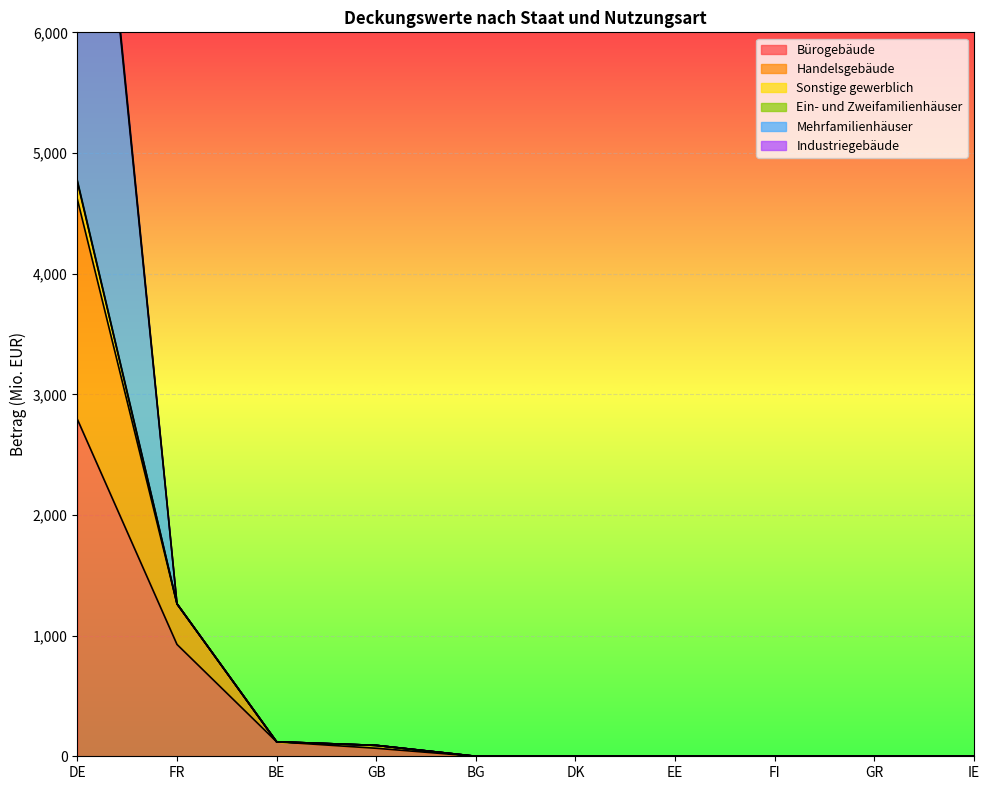

The Sonstige gewerblich series shows 0.0 at GR. True or false?

True